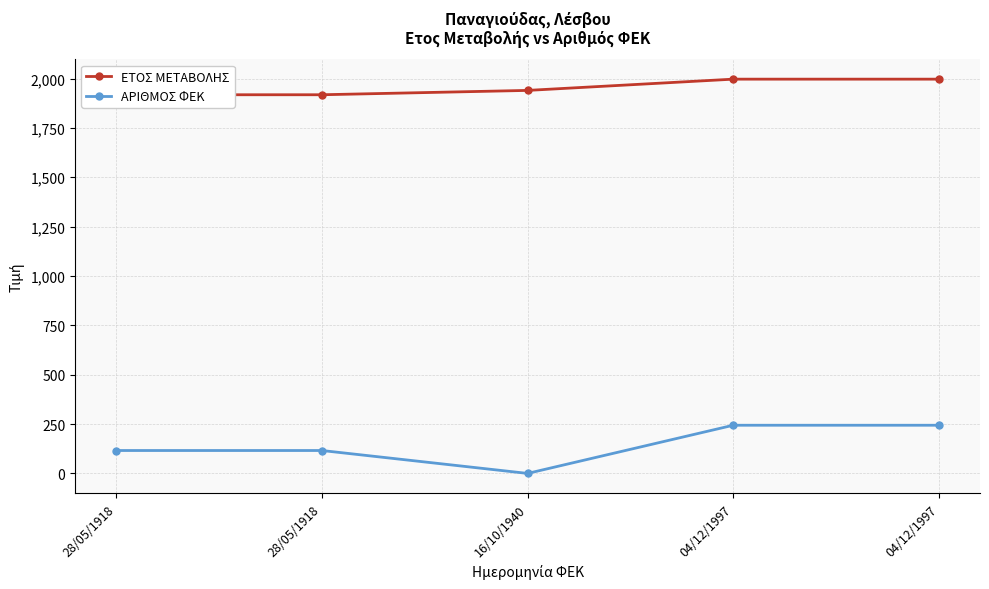

What is the value of the ΕΤΟΣ ΜΕΤΑΒΟΛΗΣ point at the 2nd from the left?

1918